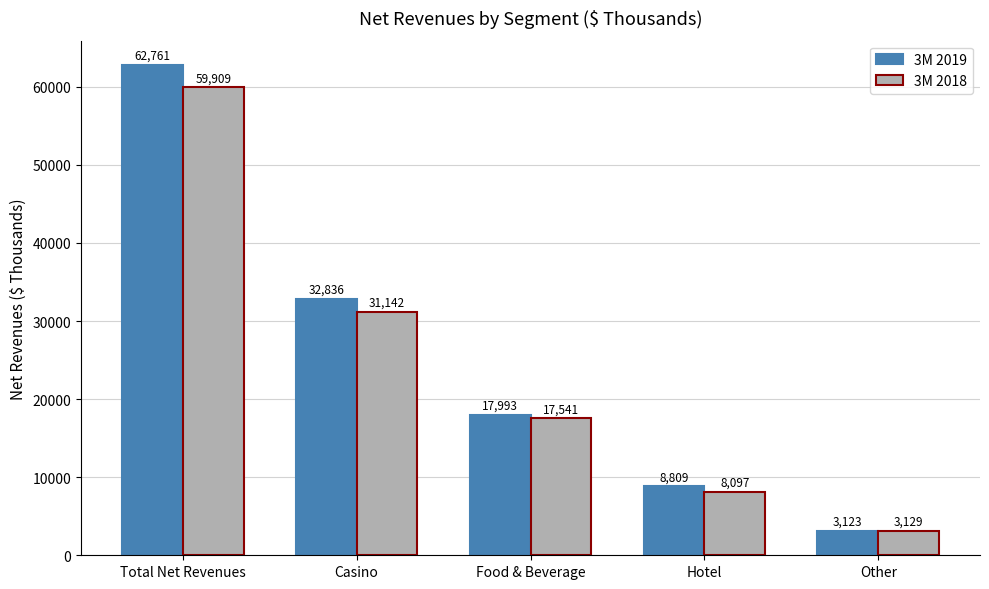

The value of 3M 2018 at Casino is 31142. True or false?

True